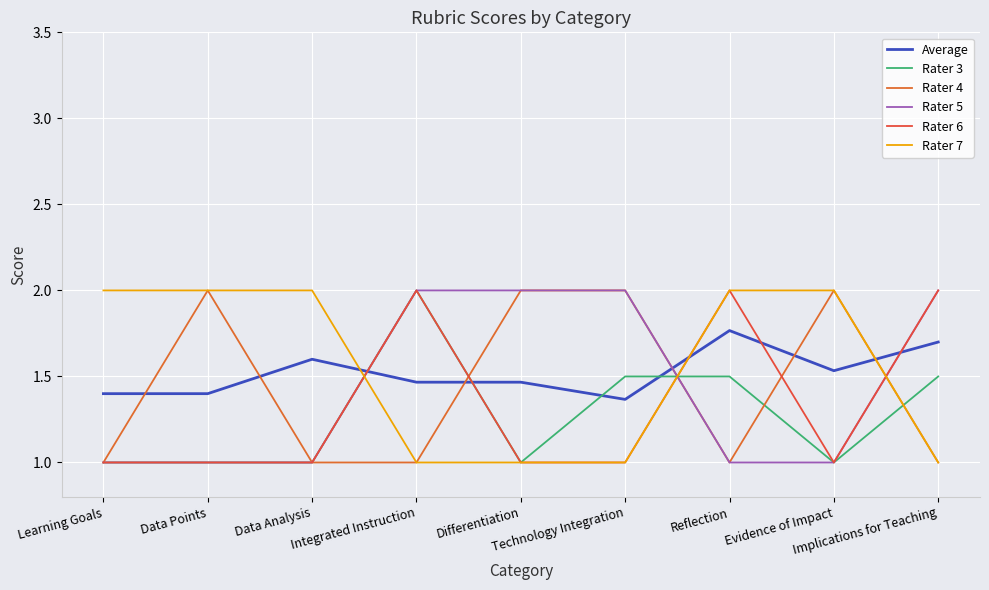

Which category has the highest value across all series?

Integrated Instruction